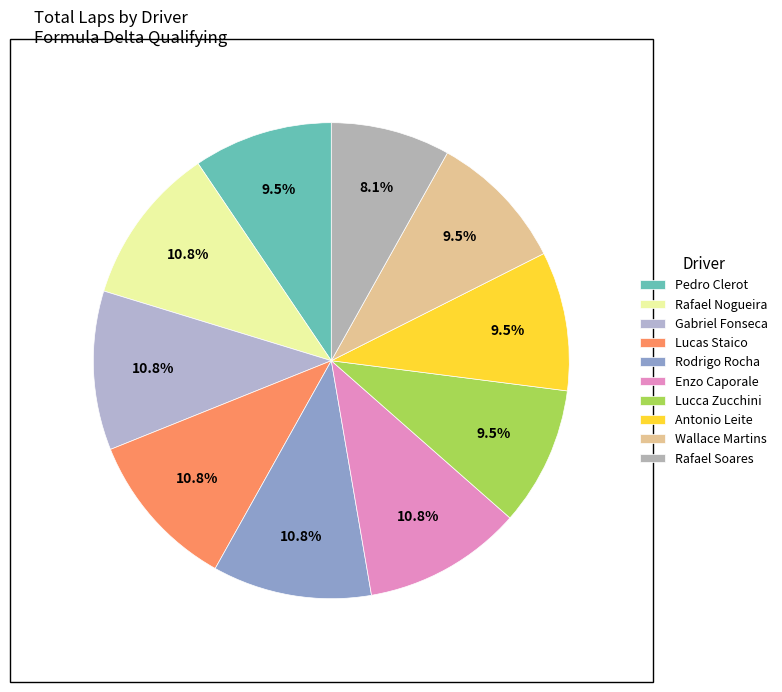

To the nearest percent, what percentage of the pie is Gabriel Fonseca?

11%